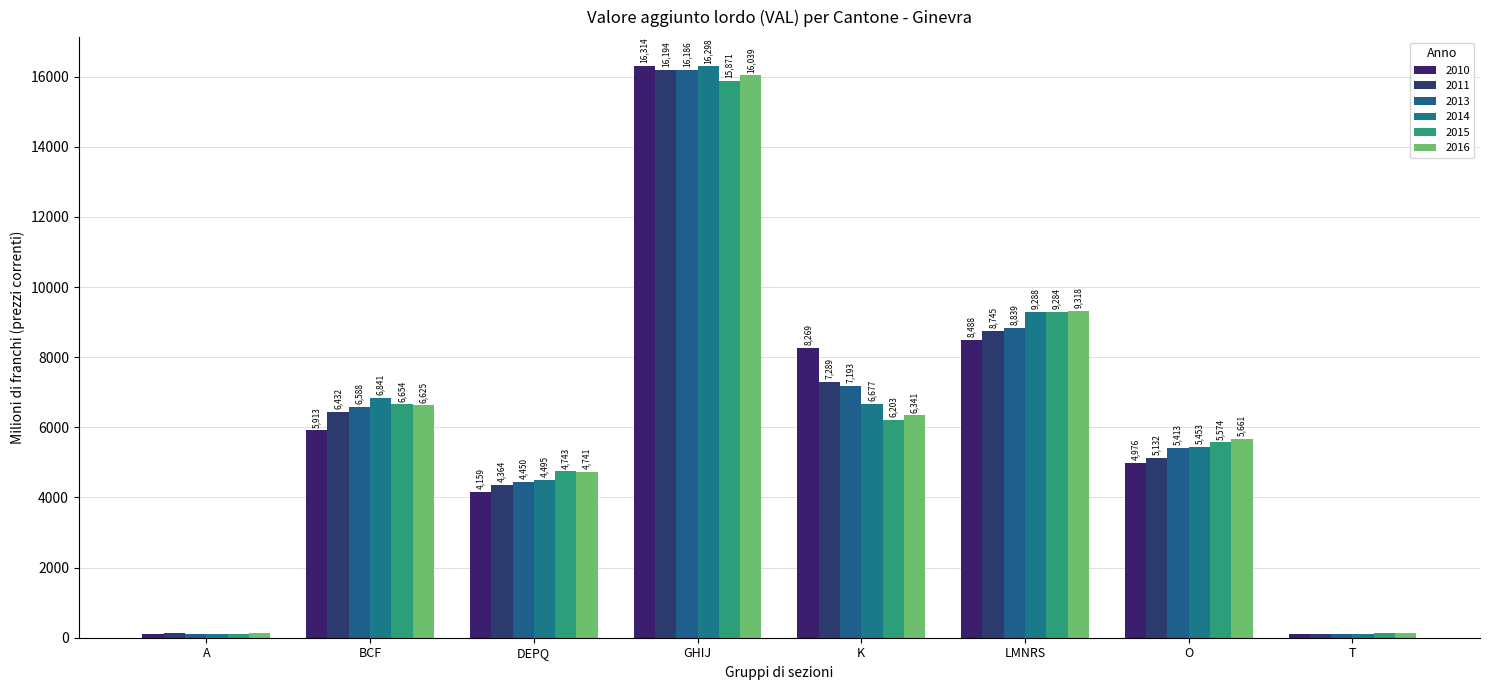

What is the label of the 8th bar from the left?

T